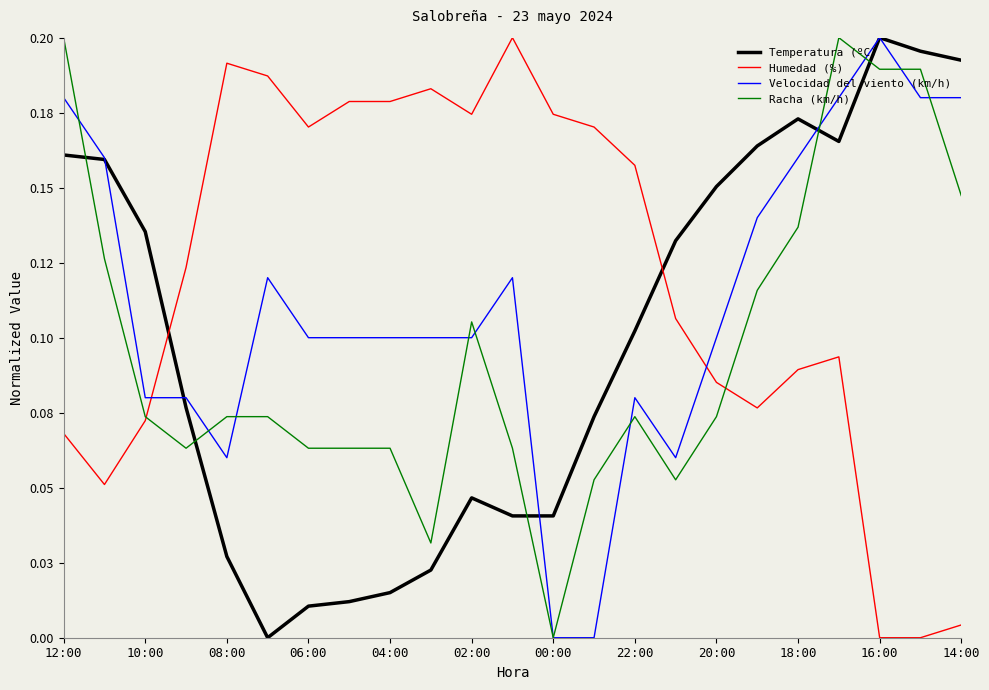

Does the chart display data point markers on the line(s)?

No